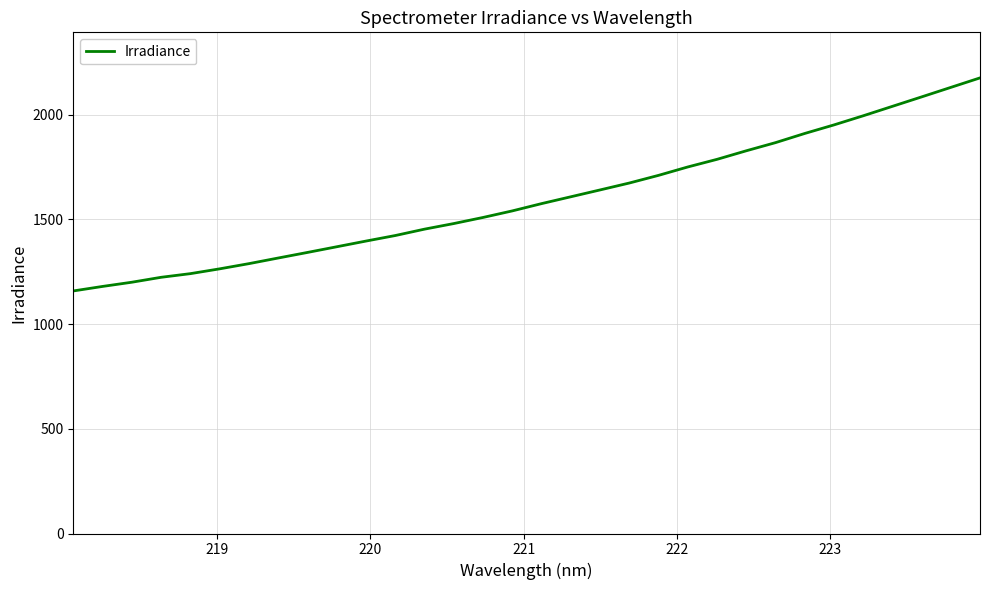

What is the difference between the maximum and minimum values?

1017.2